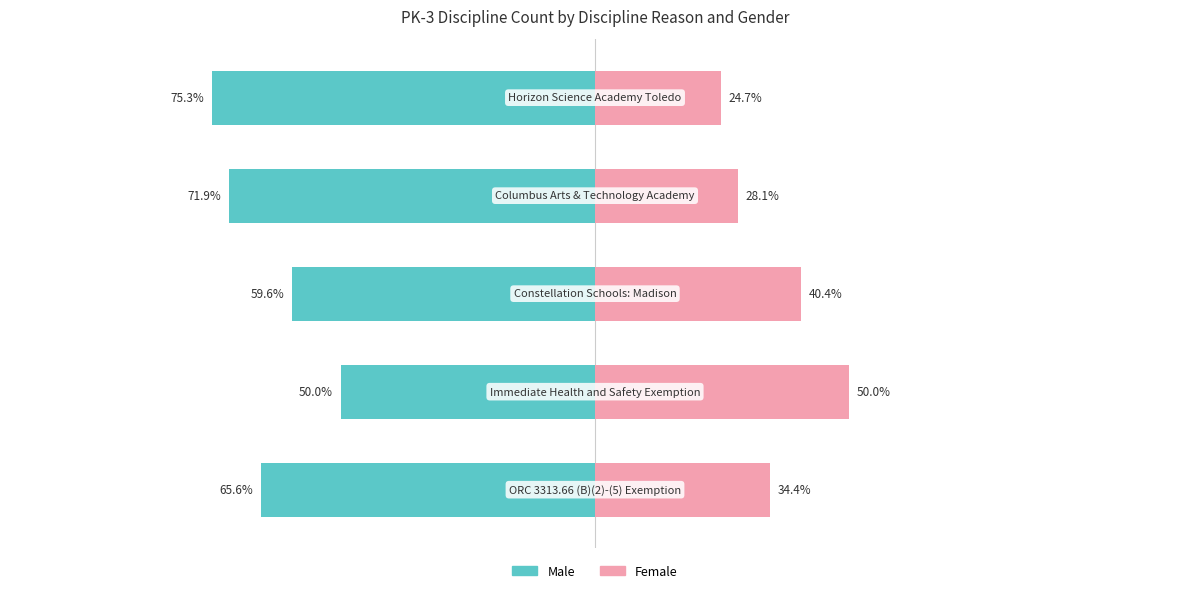

Reading right to left, list all the values displayed in this chart.

Male: -75.3	-71.9	-59.6	-50.0	-65.6
Female: 24.7	28.1	40.4	50.0	34.4